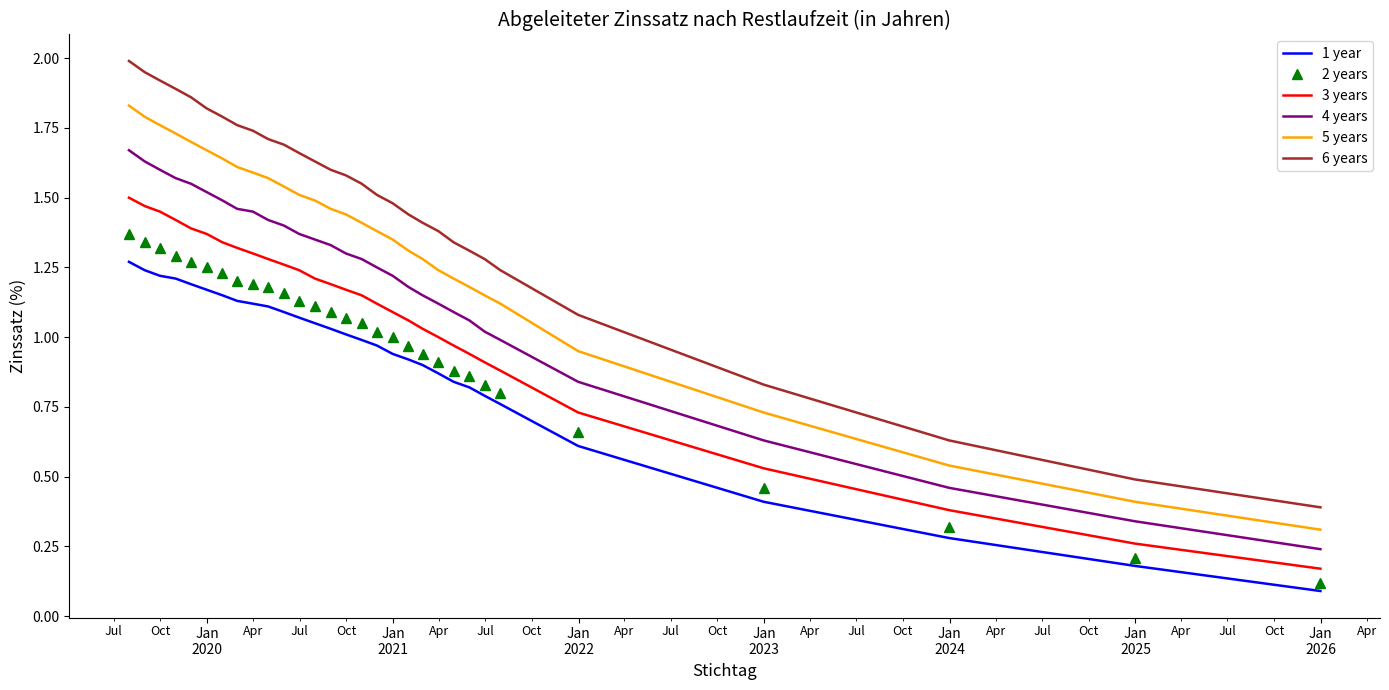

Count the number of data series in this chart.

6